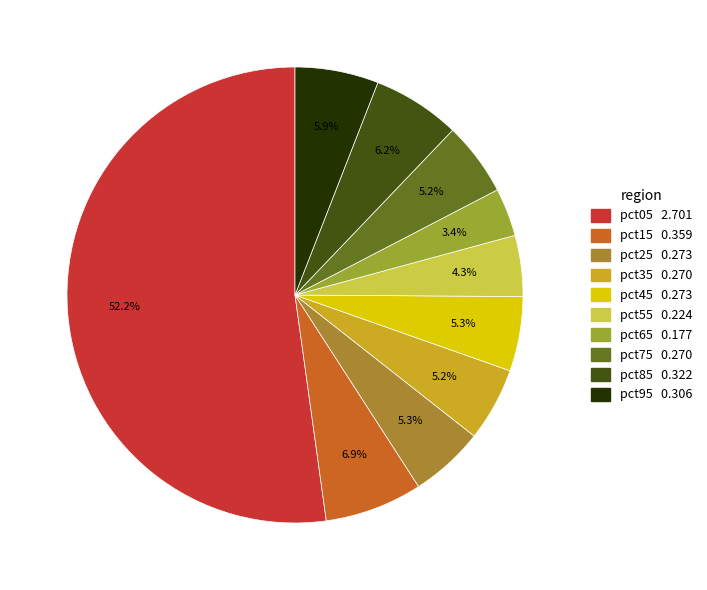

To the nearest percent, what percentage of the pie is pct85?

6%